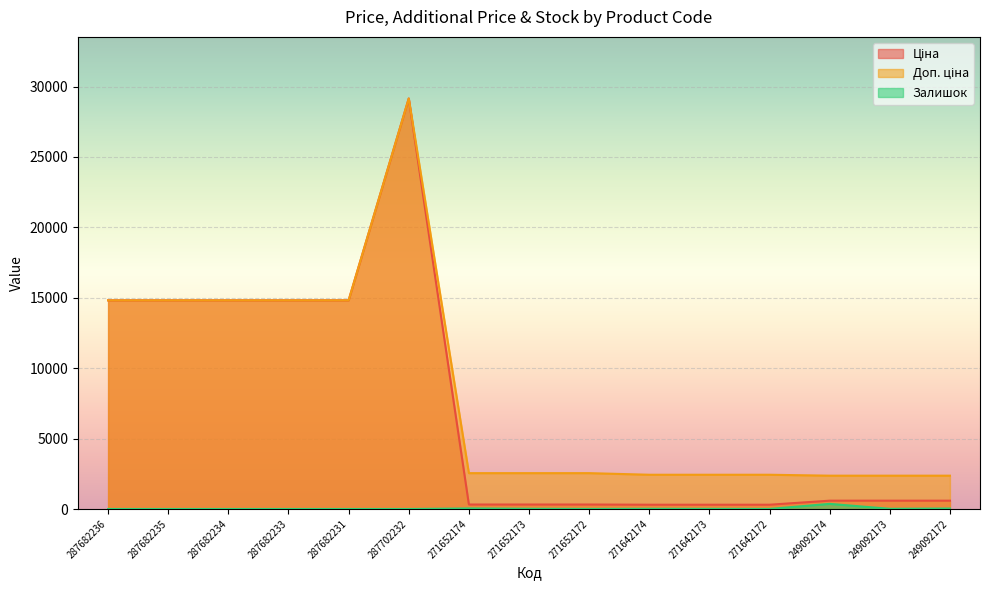

At how many categories does at least one series exceed 2033?

15